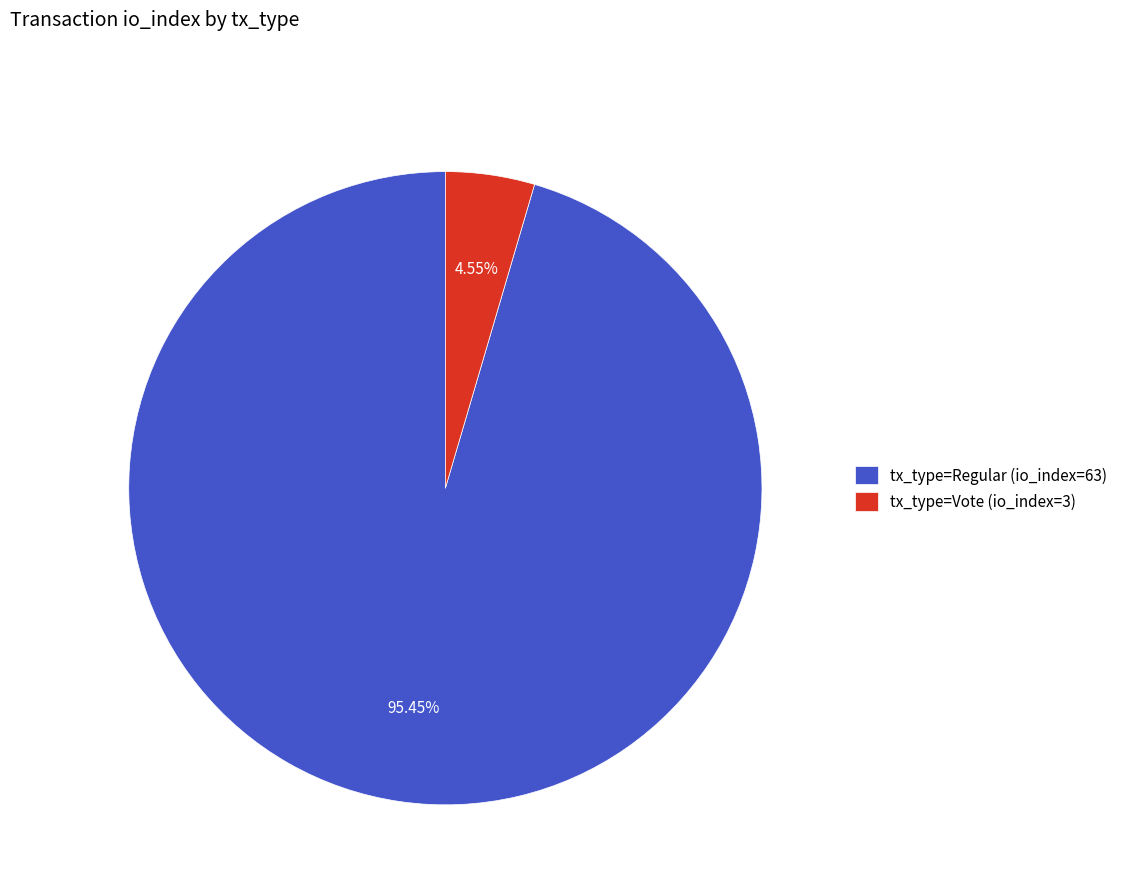

Which slice is the largest?

tx_type=Regular (io_index=63)